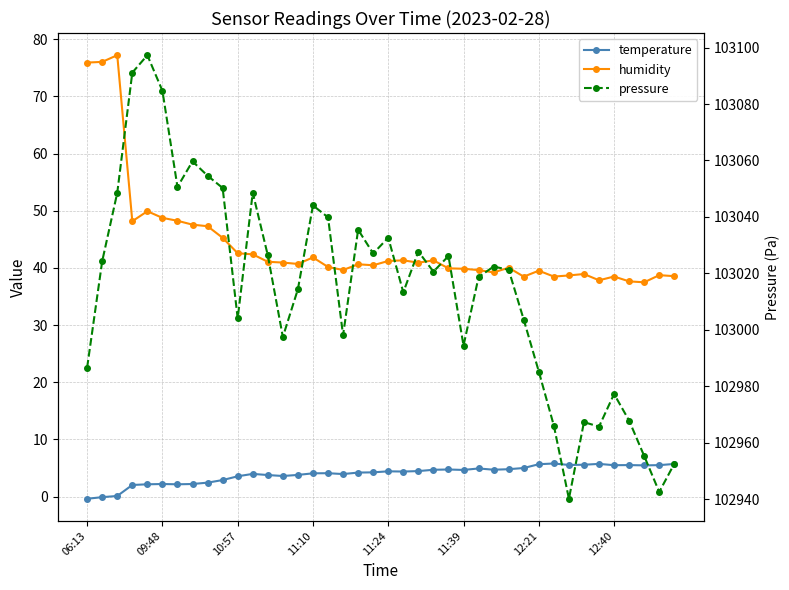

How many lines are shown in the chart?

3